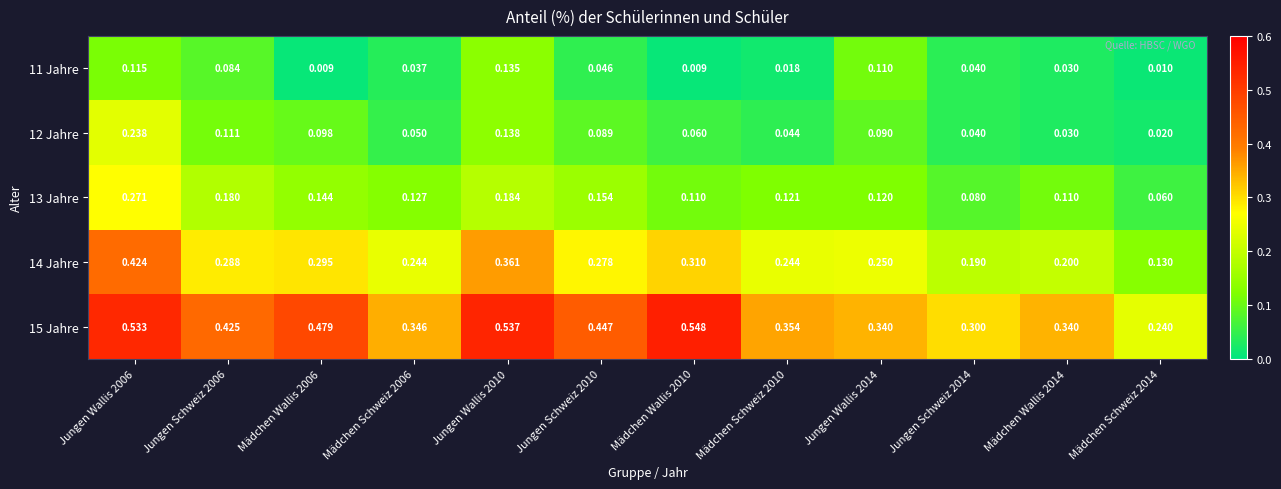

Rank the series at Jungen Wallis 2006 from highest to lowest value.

15 Jahre, 14 Jahre, 13 Jahre, 12 Jahre, 11 Jahre